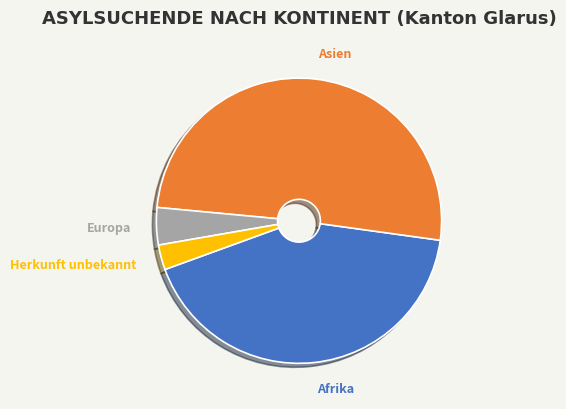

Which slice is the largest?

Asien